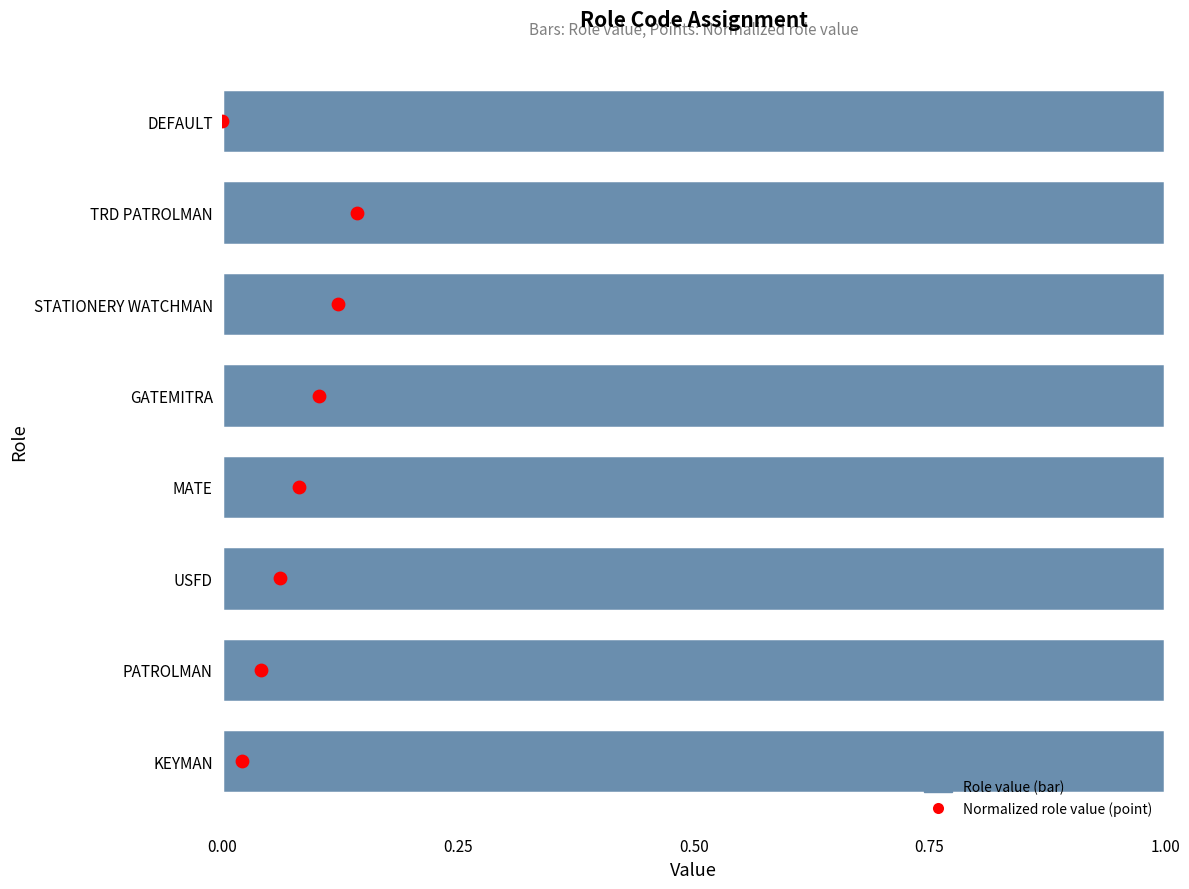

Which series reaches the maximum Y coordinate?

Normalized role value (point)